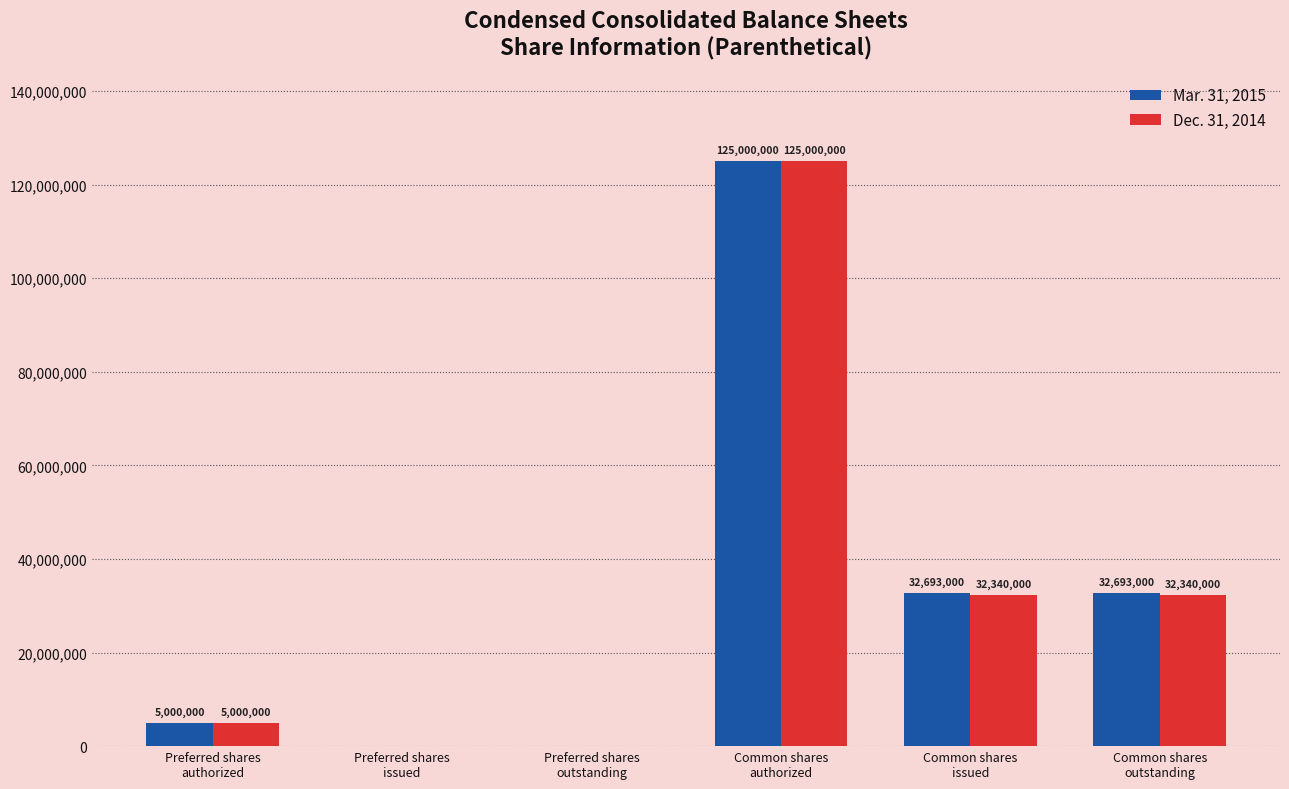

Which series has the largest total across all categories?

Mar. 31, 2015